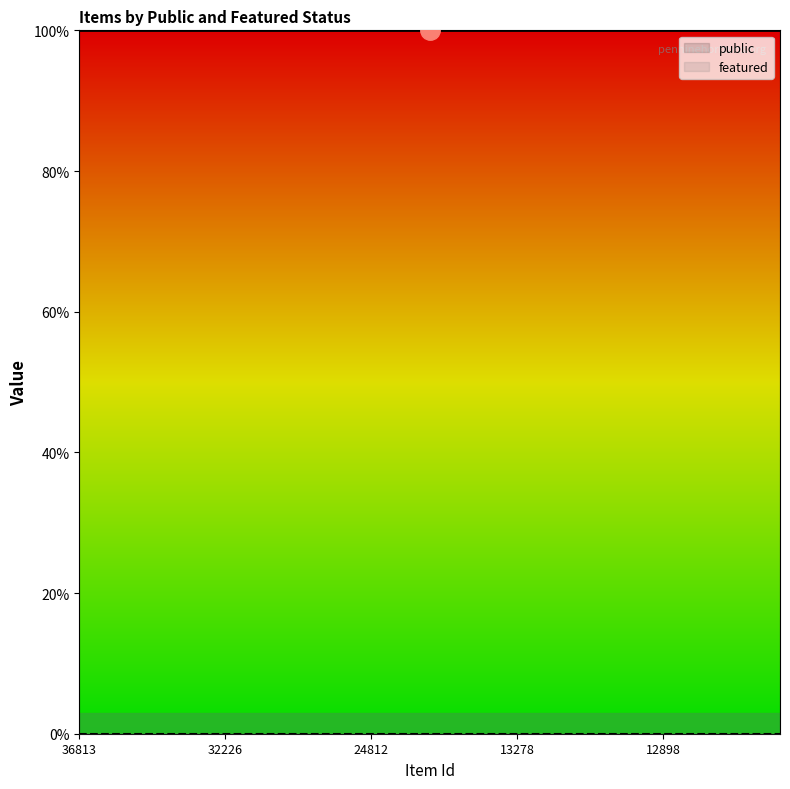

How many lines are shown in the chart?

2